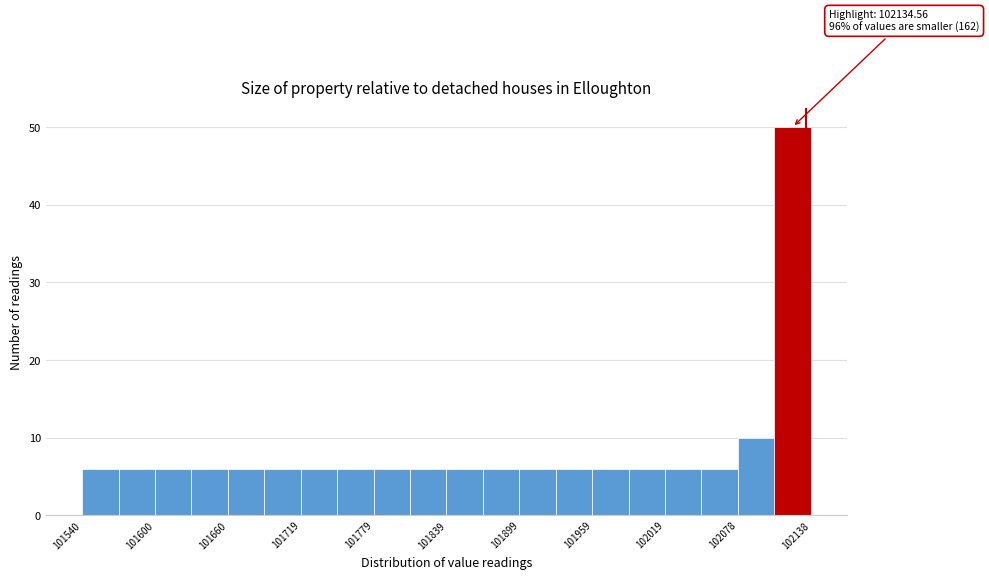

Around what value on the x-axis is the tallest bar? Give the approximate position of its centre, as read against the axis.

102120